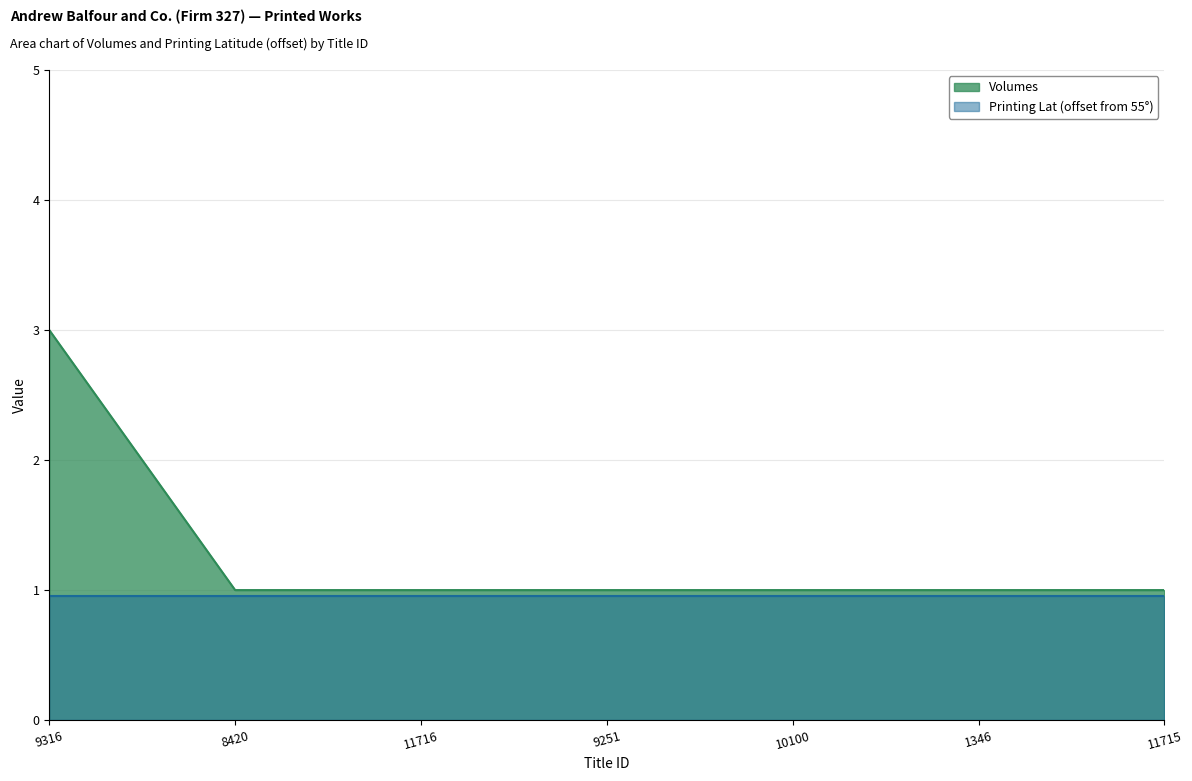

True or false: the data shows 0 at 1346.

False